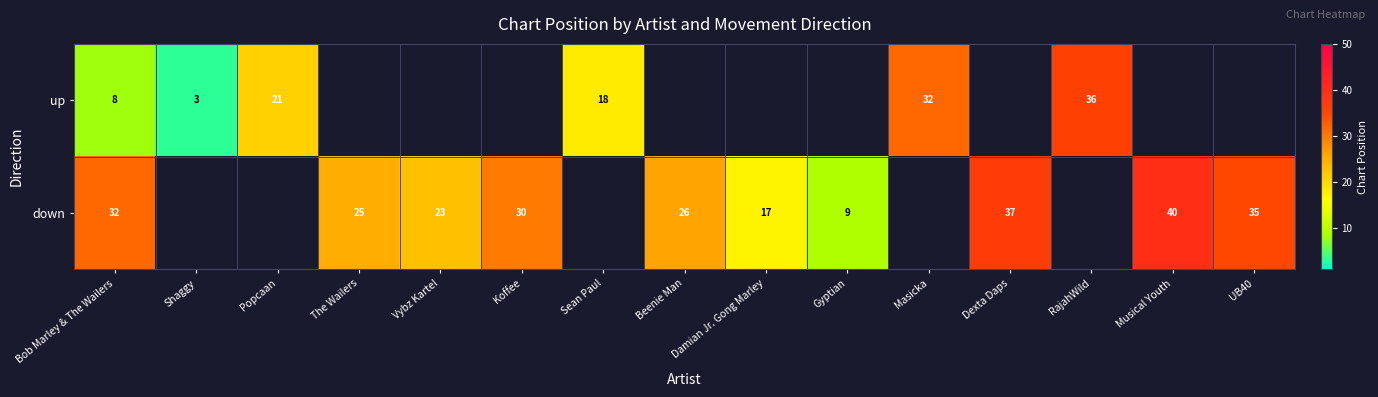

How many data points does each series have?

15